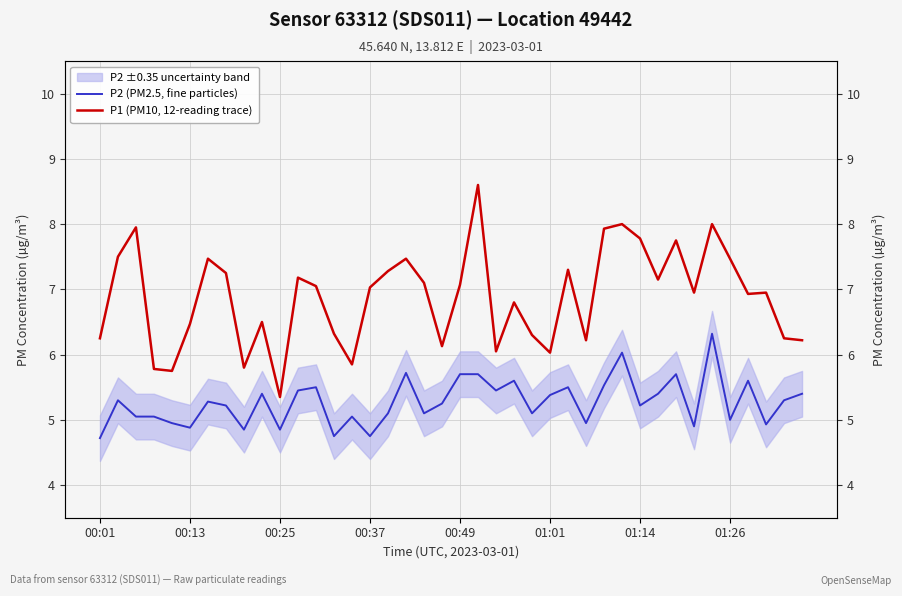

Which category has the lowest value in the P2 (PM2.5, fine particles) series?

00:01